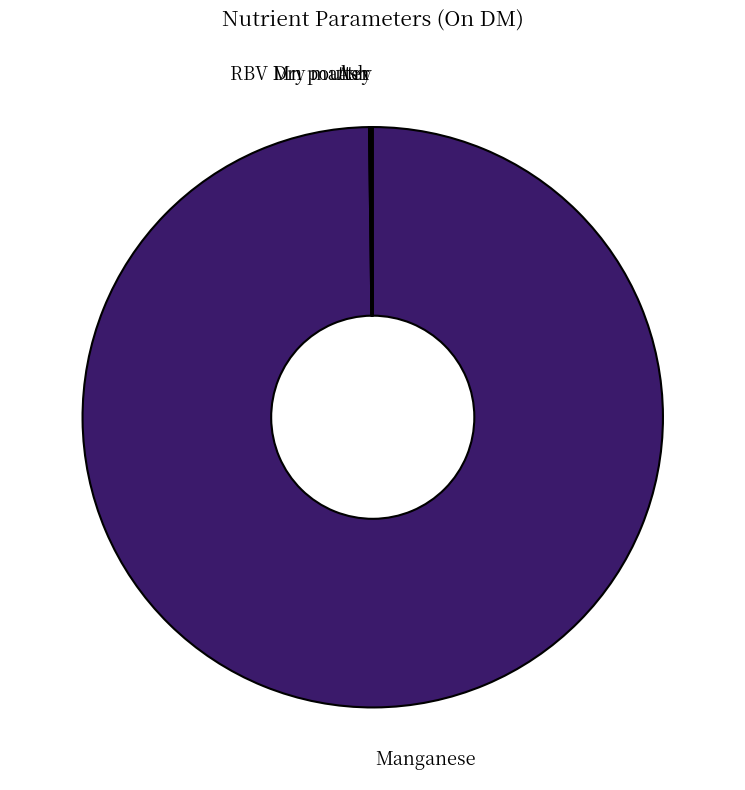

What is the largest slice in the pie chart?

Manganese